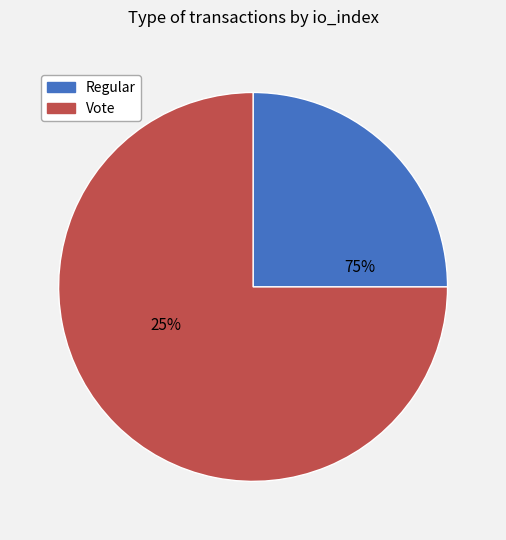

The Vote slice represents 75% of the pie. True or false?

True